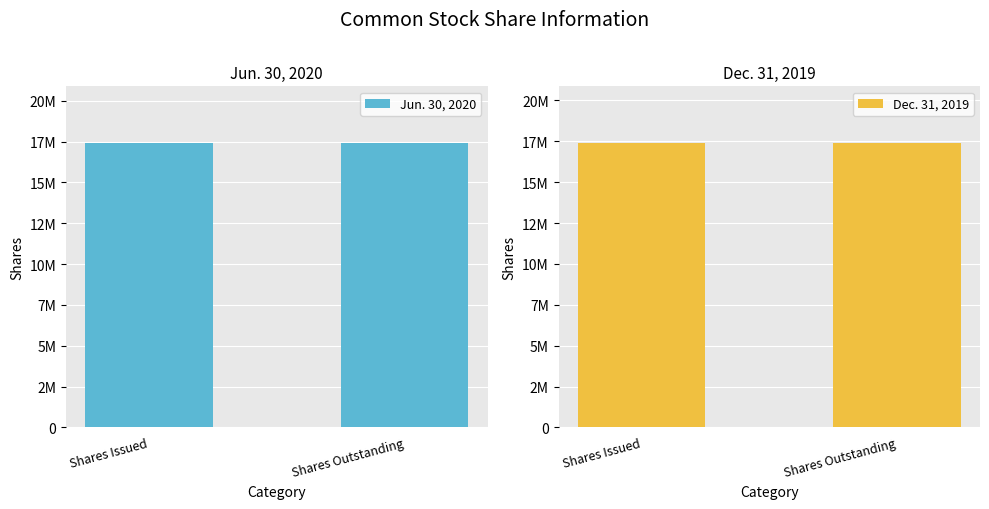

What position from the right is Shares Issued?

2